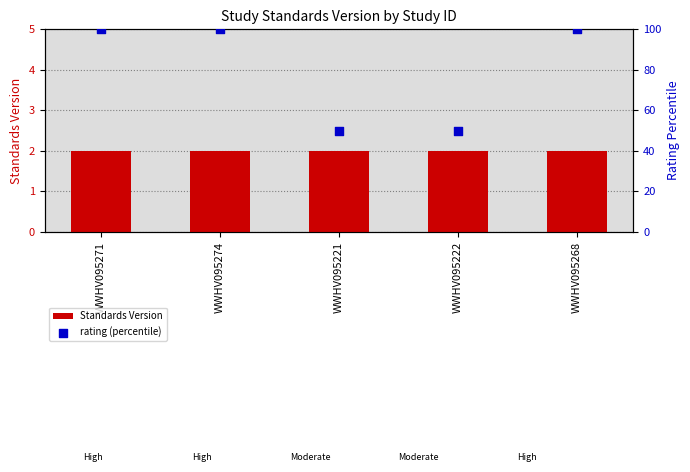

Which series has the widest spread of Y values?

rating (percentile)